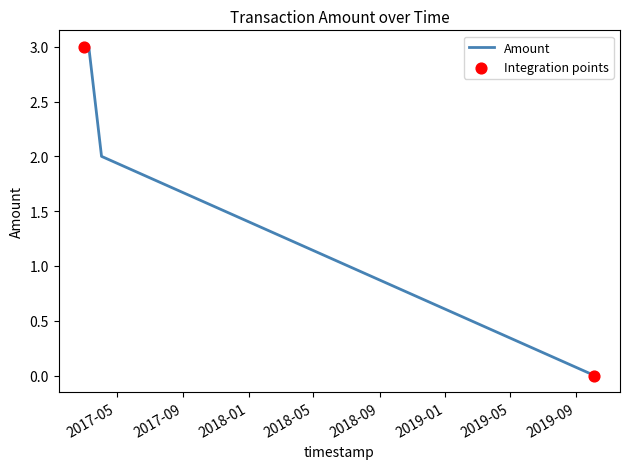

Between 2019-10-04 14:30:44 and 2017-03-01 15:39:57, which is larger?

2017-03-01 15:39:57